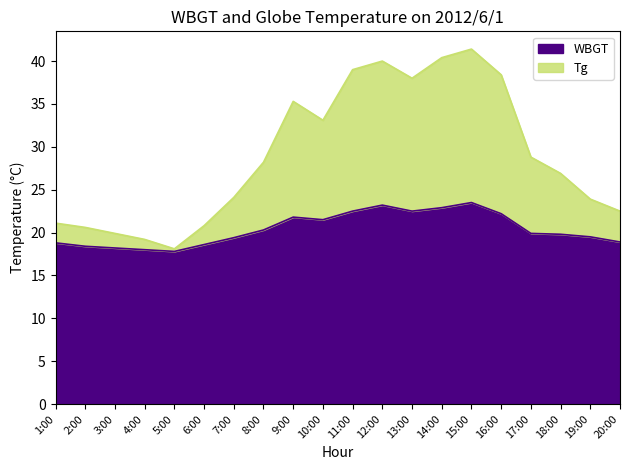

The value of WBGT at 17:00 is 13.7. True or false?

False